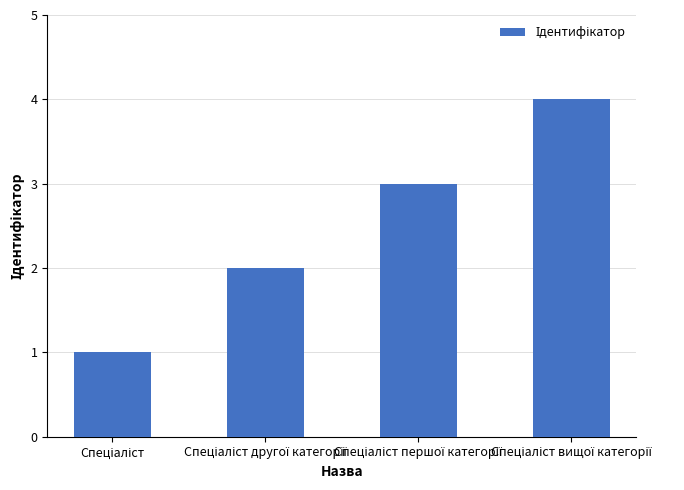

What is the difference between the maximum and minimum values?

3